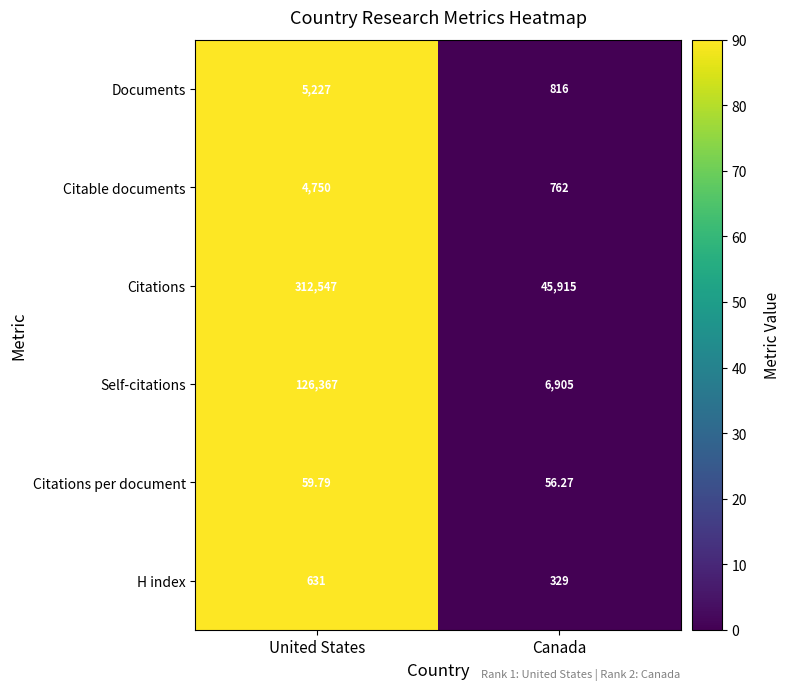

Which label corresponds to the smallest value in the chart?

Canada